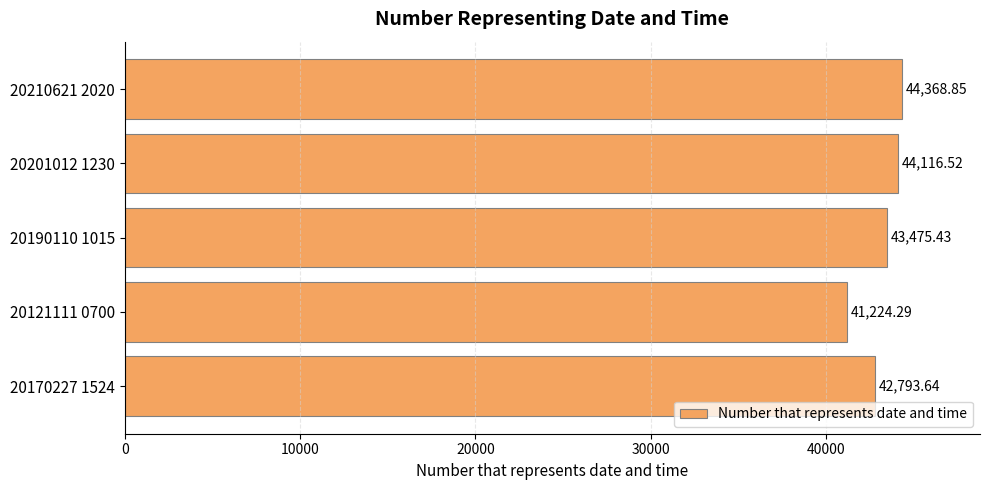

Rank the categories by value from lowest to highest.

20121111 0700, 20170227 1524, 20190110 1015, 20201012 1230, 20210621 2020